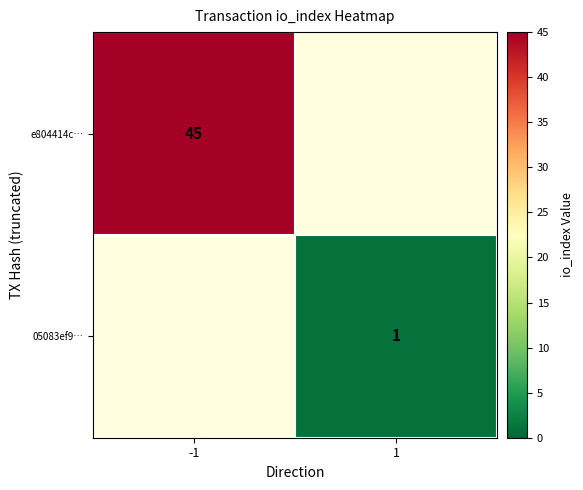

Is the value of 05083ef9… at 1 greater than the value of e804414c… at -1?

No